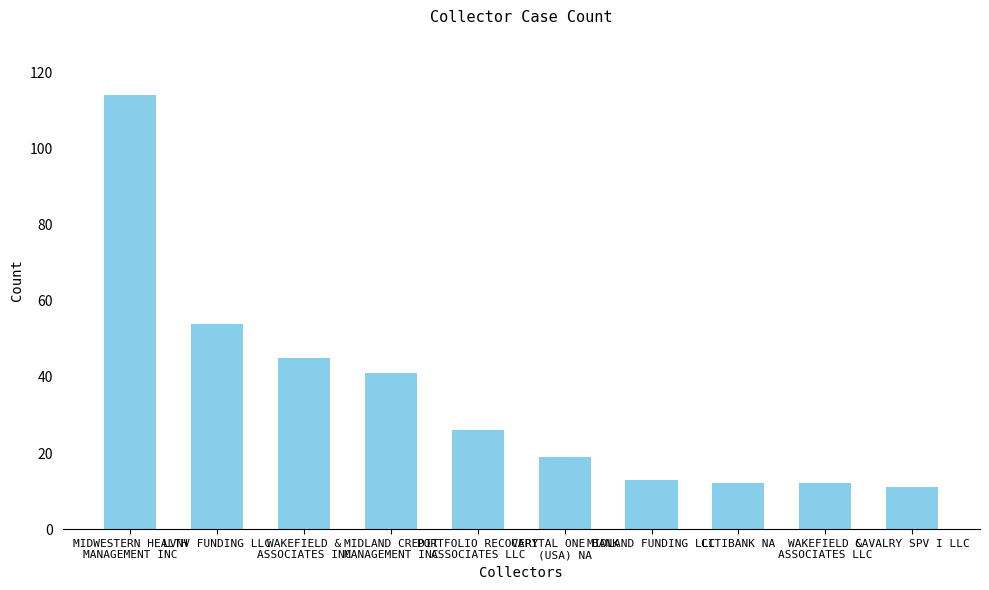

What is the maximum value shown in the chart?

114